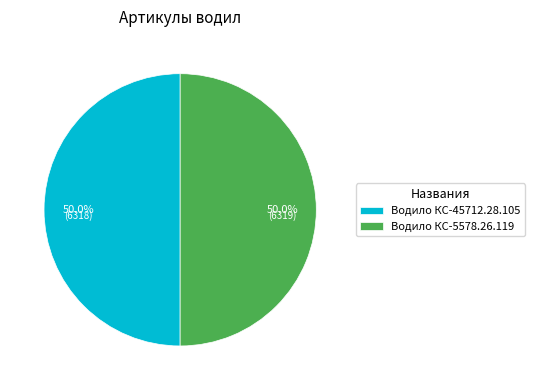

How many slices are in this pie chart?

2